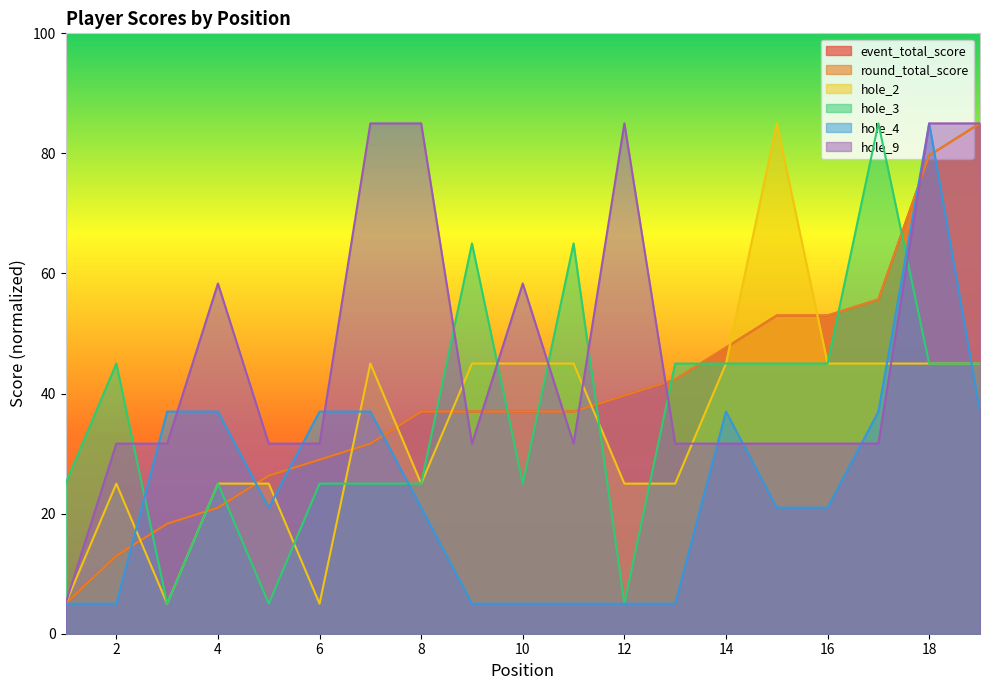

Reading left to right, extract all data points from this chart.

event_total_score: 5.0	13.0	18.3	21.0	26.3	29.0	31.7	37.0	37.0	37.0	37.0	39.7	42.3	47.7	53.0	53.0	55.7	79.7	85.0
round_total_score: 5.0	13.0	18.3	21.0	26.3	29.0	31.7	37.0	37.0	37.0	37.0	39.7	42.3	47.7	53.0	53.0	55.7	79.7	85.0
hole_2: 5.0	25.0	5.0	25.0	25.0	5.0	45.0	25.0	45.0	45.0	45.0	25.0	25.0	45.0	85.0	45.0	45.0	45.0	45.0
hole_3: 25.0	45.0	5.0	25.0	5.0	25.0	25.0	25.0	65.0	25.0	65.0	5.0	45.0	45.0	45.0	45.0	85.0	45.0	45.0
hole_4: 5.0	5.0	37.0	37.0	21.0	37.0	37.0	21.0	5.0	5.0	5.0	5.0	5.0	37.0	21.0	21.0	37.0	85.0	37.0
hole_9: 5.0	31.7	31.7	58.3	31.7	31.7	85.0	85.0	31.7	58.3	31.7	85.0	31.7	31.7	31.7	31.7	31.7	85.0	85.0